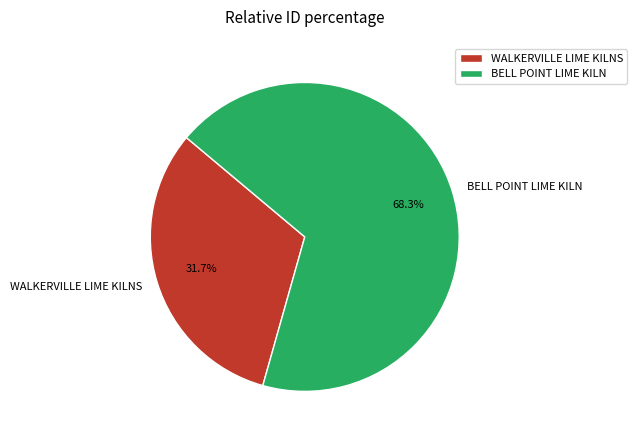

To the nearest percent, what is the difference between the largest and smallest slice percentages?

37%